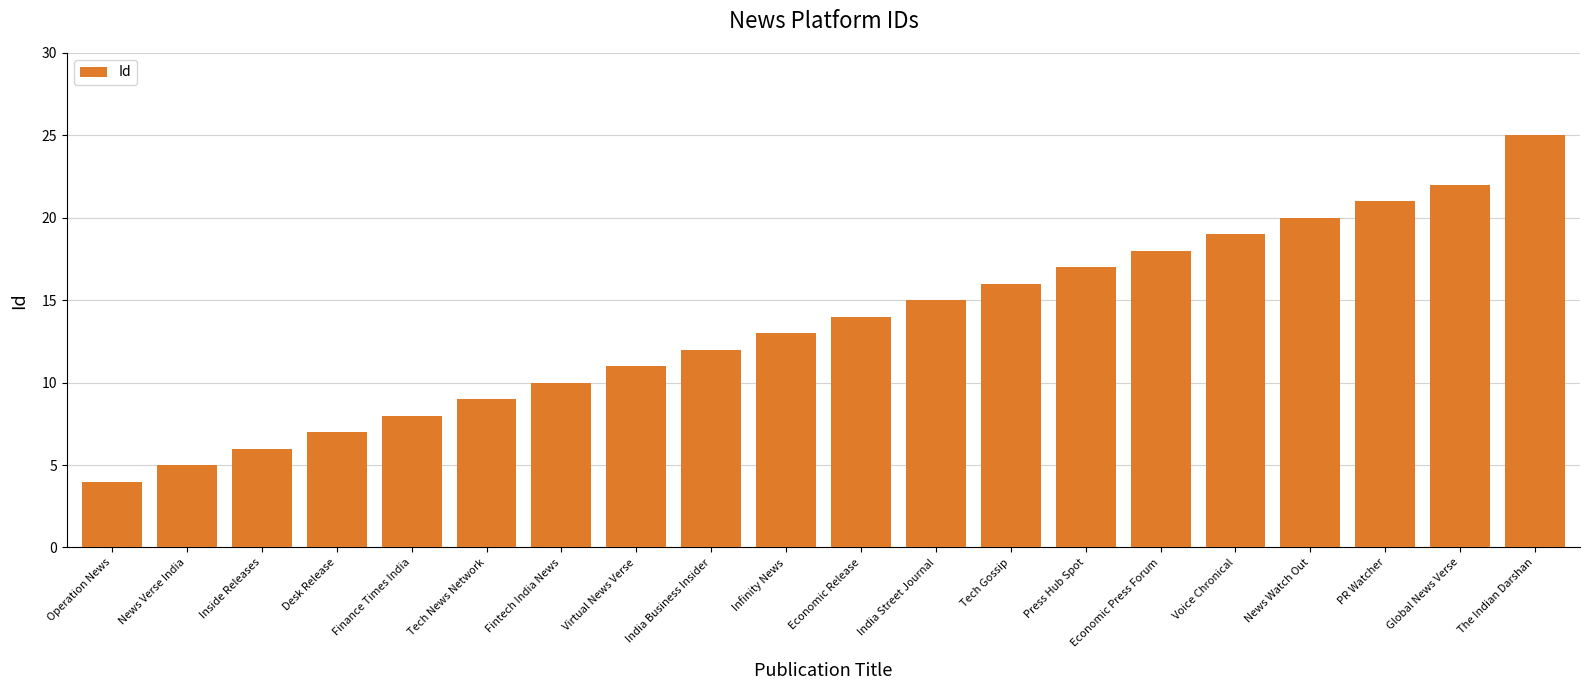

Does the chart contain any negative values?

No